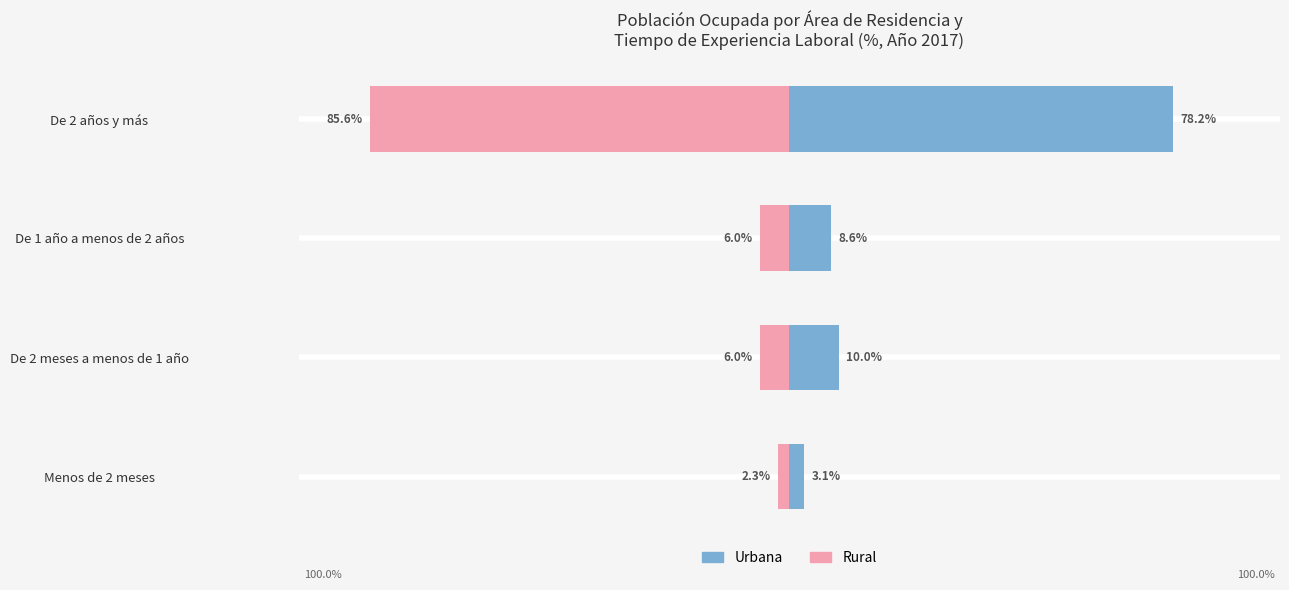

Reading right to left, what are all the values shown in this chart?

Urbana: 78.2	8.6	10.0	3.1
Rural: -85.6	-6.0	-6.0	-2.3